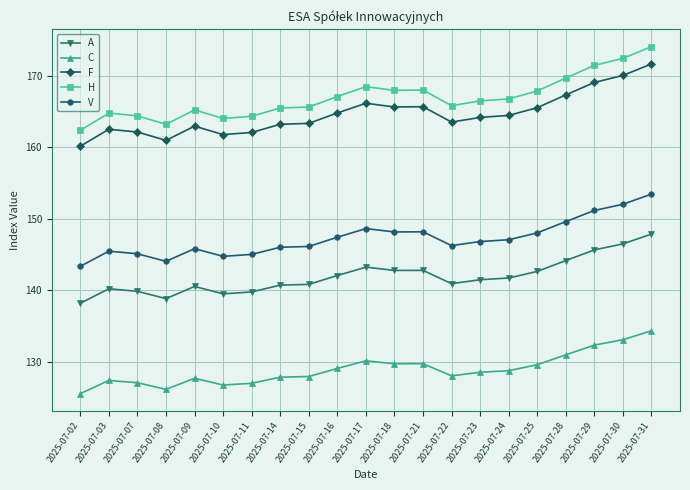

Which category has the highest value across all series?

2025-07-31